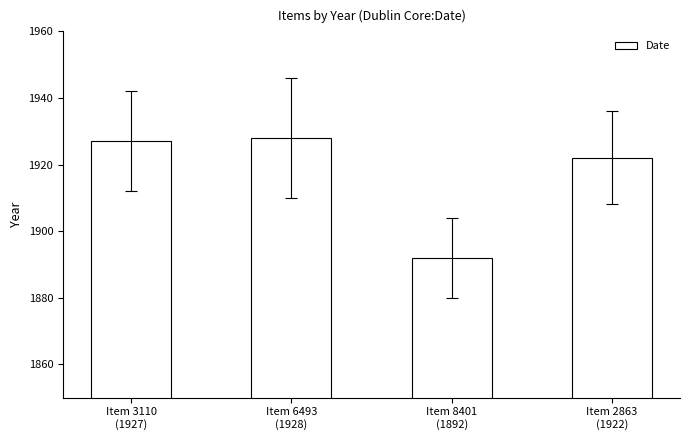

Rank the categories by value from lowest to highest.

Item 8401
(1892), Item 2863
(1922), Item 3110
(1927), Item 6493
(1928)